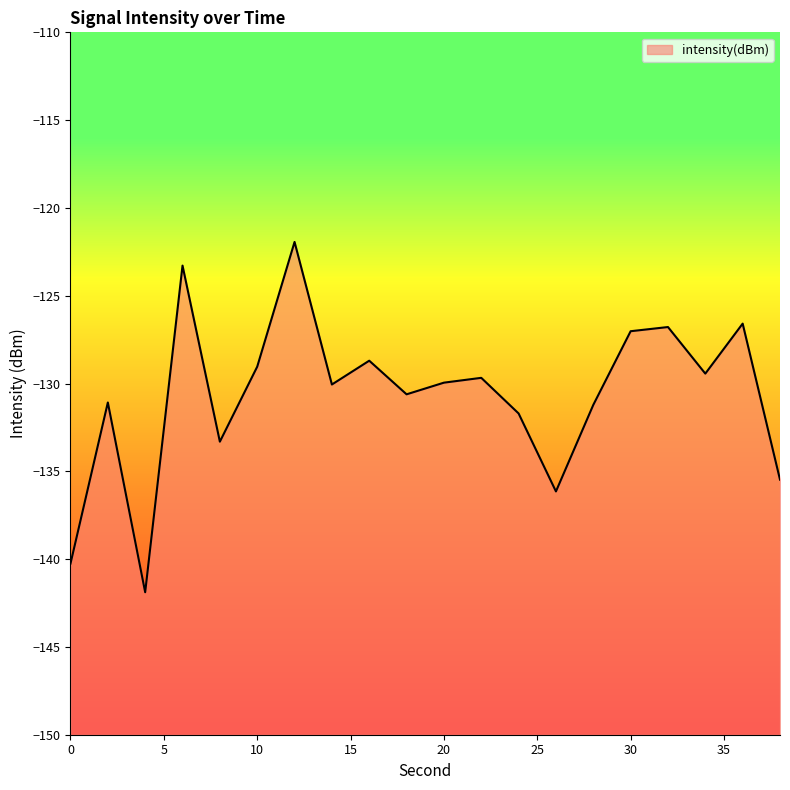

List the labels in order of value, largest first.

12, 6, 36, 32, 30, 16, 10, 34, 22, 20, 14, 18, 2, 28, 24, 8, 38, 26, 0, 4